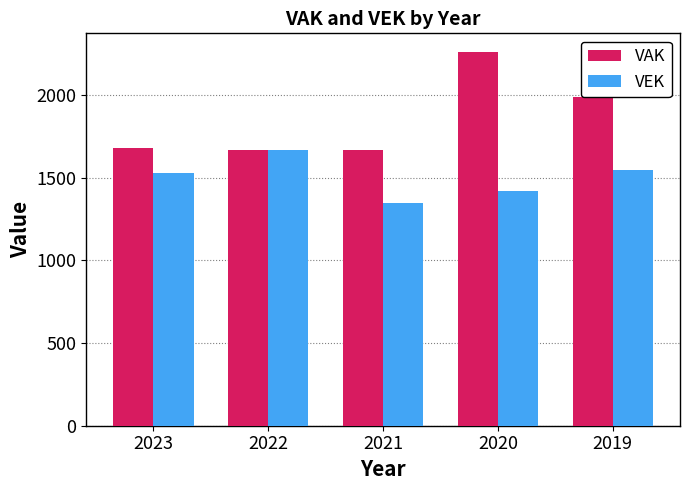

List the series in order of their overall mean, lowest first.

VEK, VAK